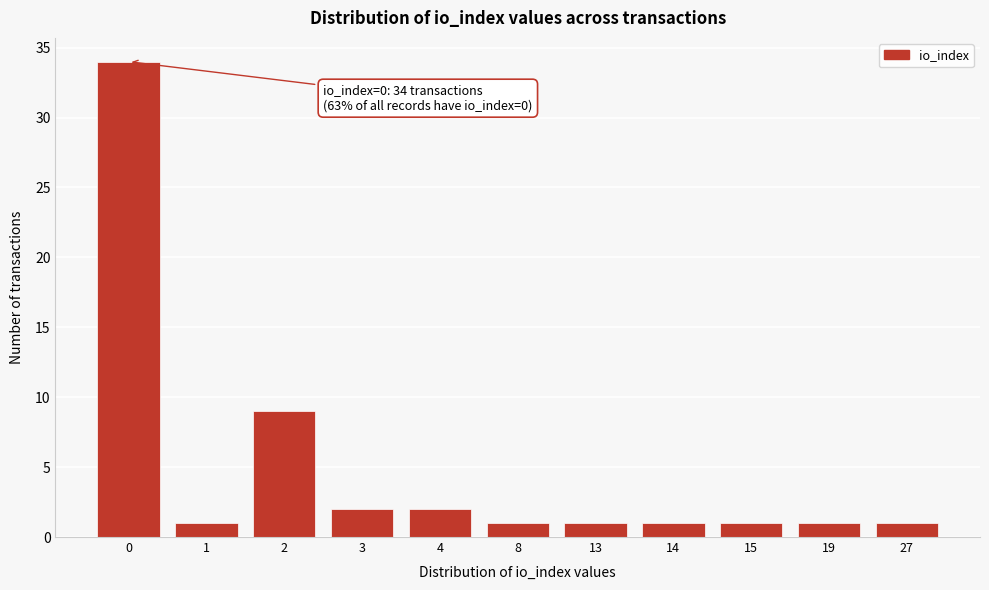

Reading left to right, what are all the values shown in this chart?

0=34	1=1	2=9	3=2	4=2	8=1	13=1	14=1	15=1	19=1	27=1